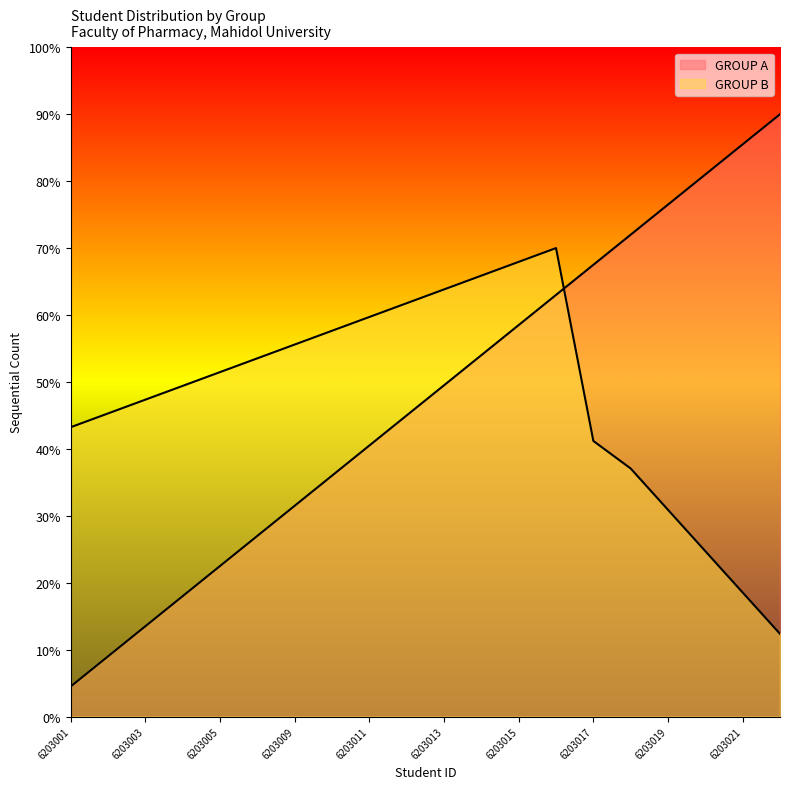

Between 6203004 and 6203010, which is larger?

6203010